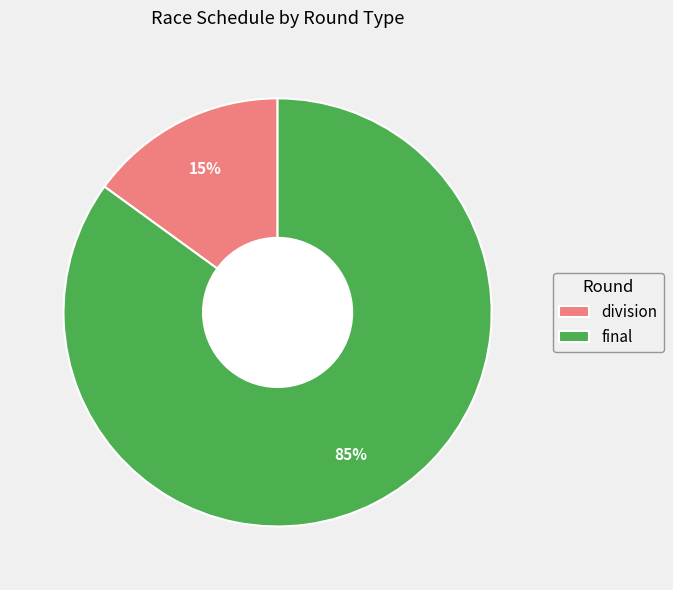

What percentage is the division slice, to the nearest percent?

15%